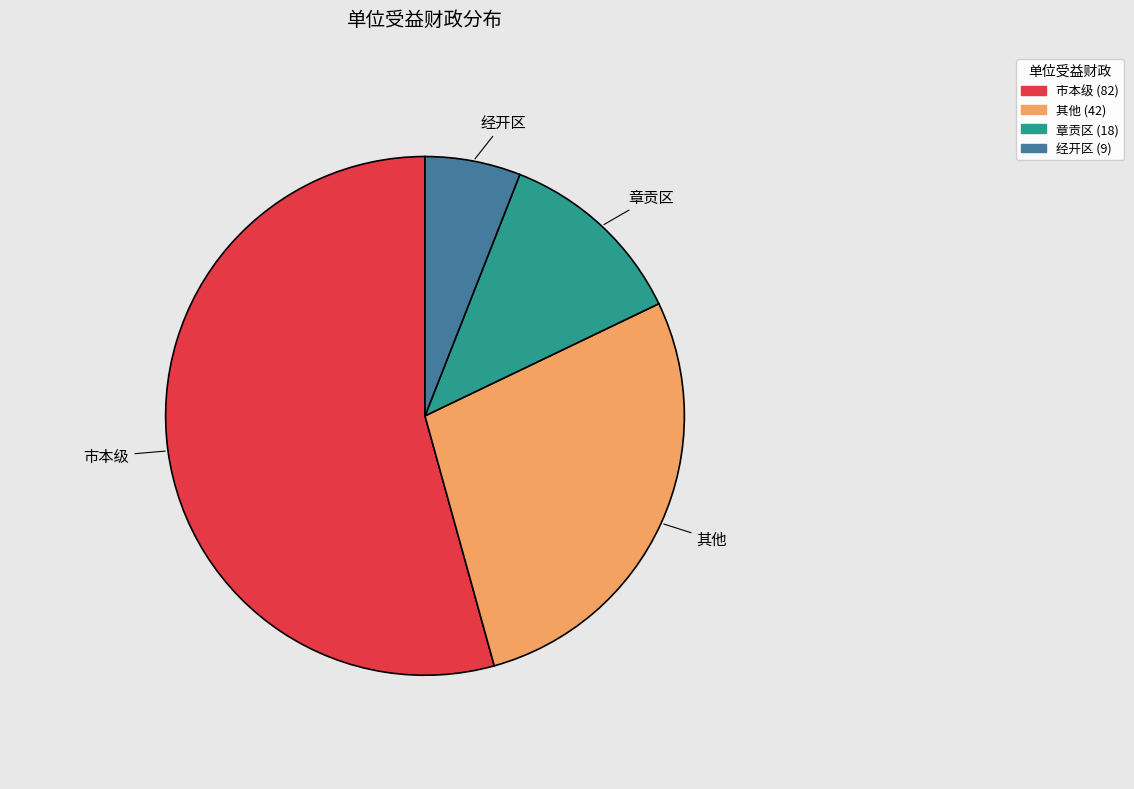

Rank the categories by value from highest to lowest.

市本级, 其他, 章贡区, 经开区